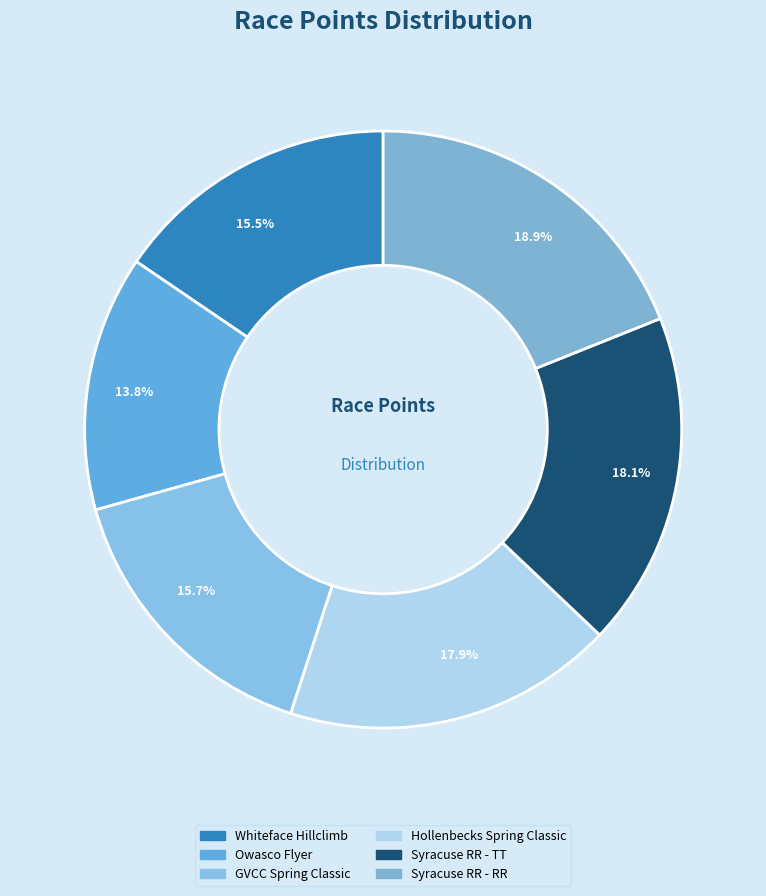

To the nearest percent, what is the combined percentage of GVCC Spring Classic and Hollenbecks Spring Classic?

34%